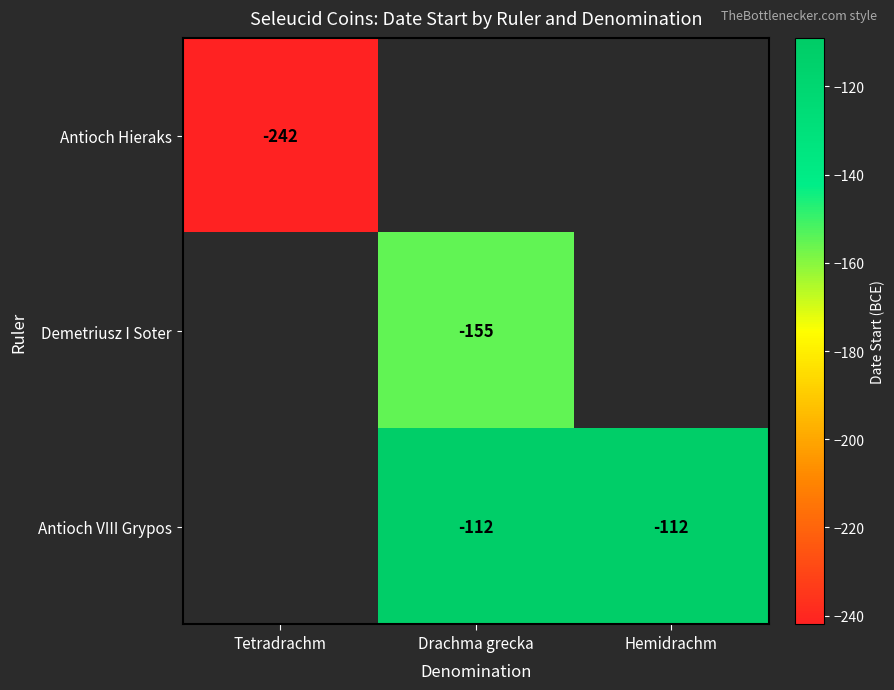

How many categories are shown in the chart?

3